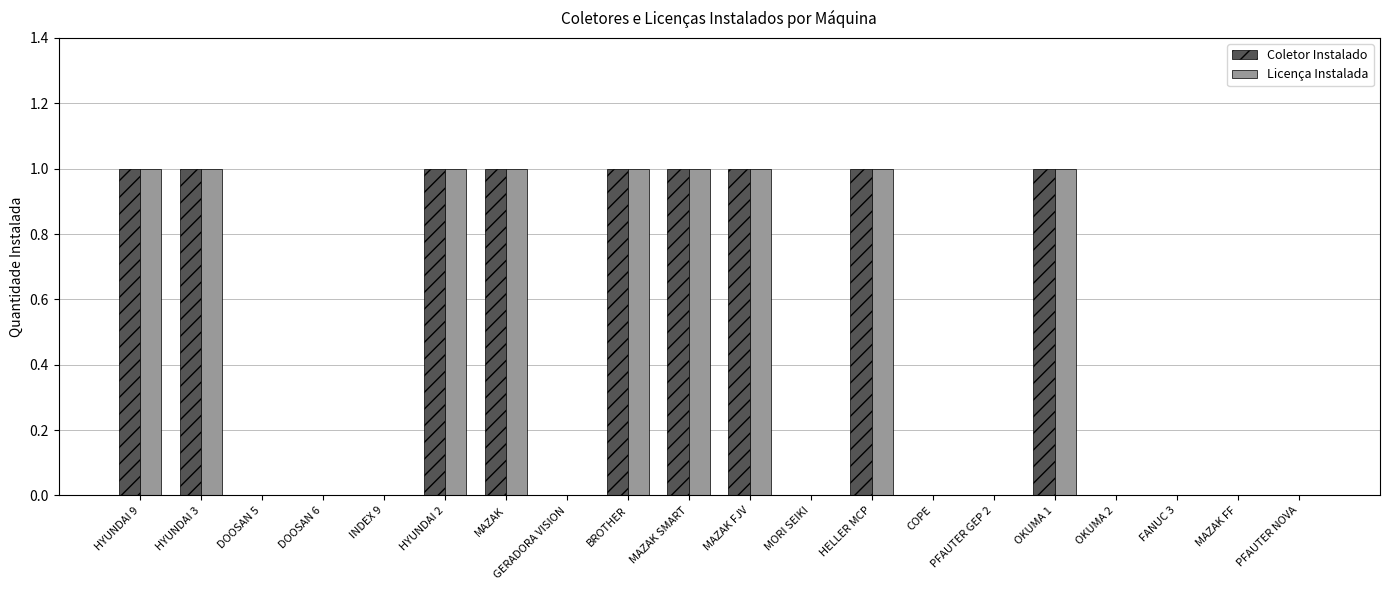

How many groups of bars are there?

20